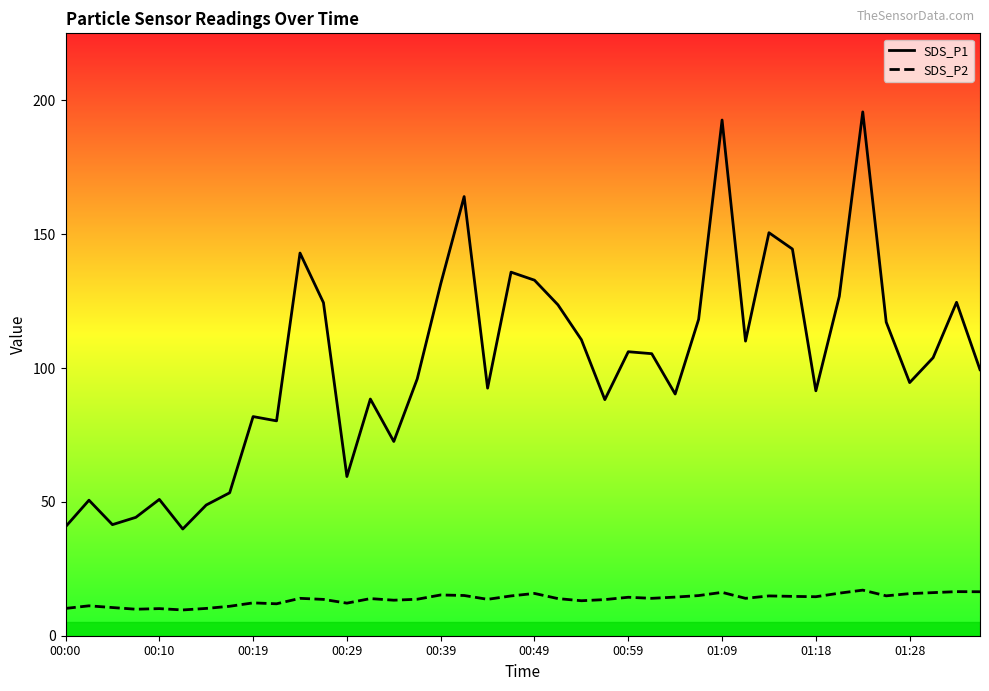

What is the lowest value of the SDS_P2 series?

9.6